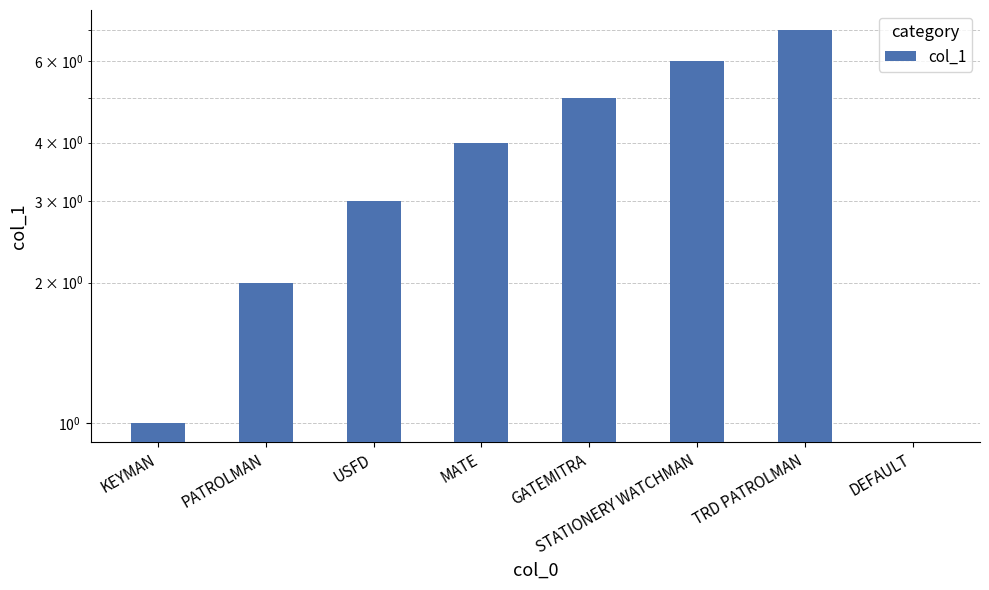

Count the number of categories in the chart.

8